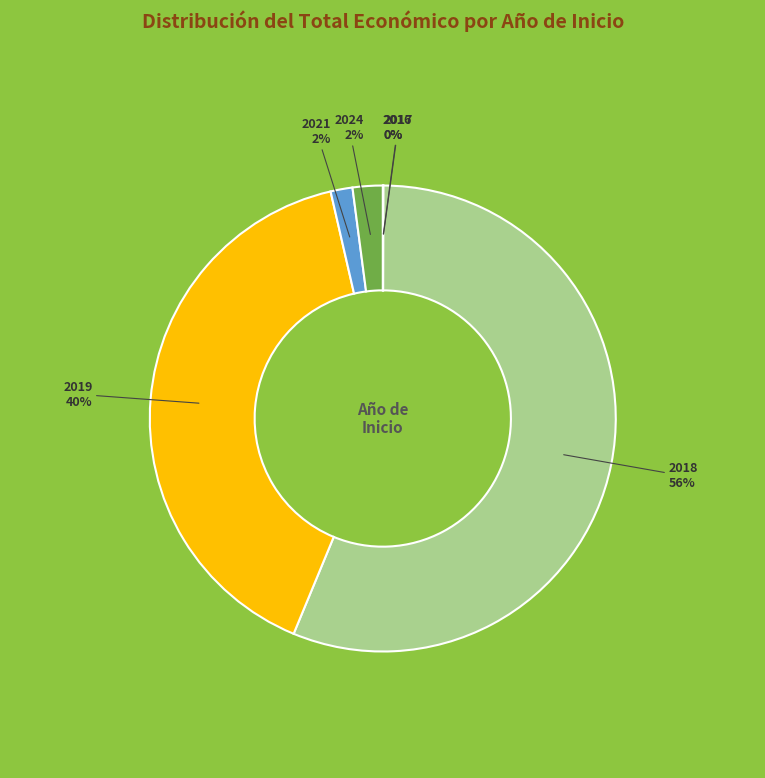

To the nearest percent, what is the difference between the largest and smallest slice percentages?

56%